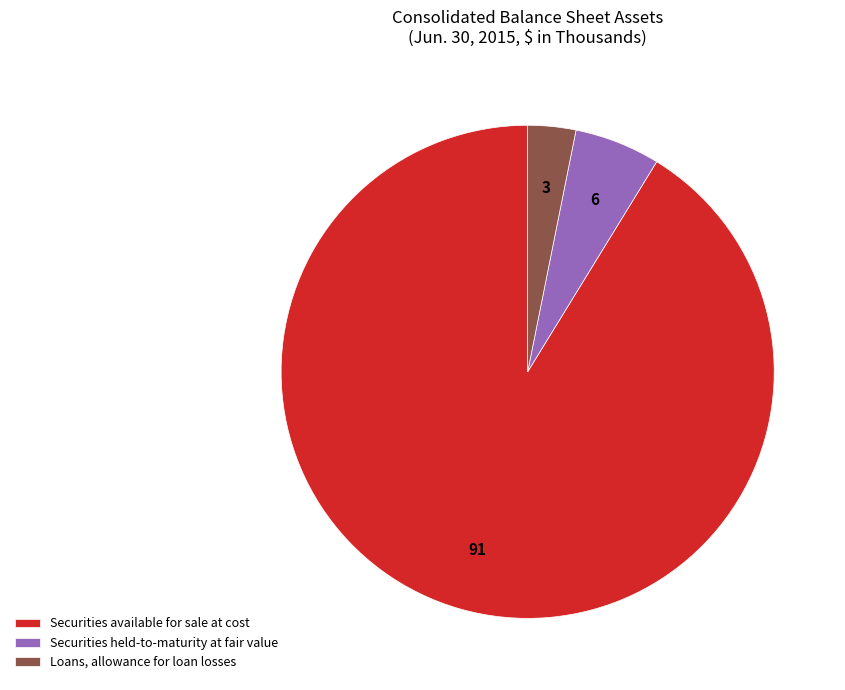

Does Loans, allowance for loan losses represent more than half of the total?

No